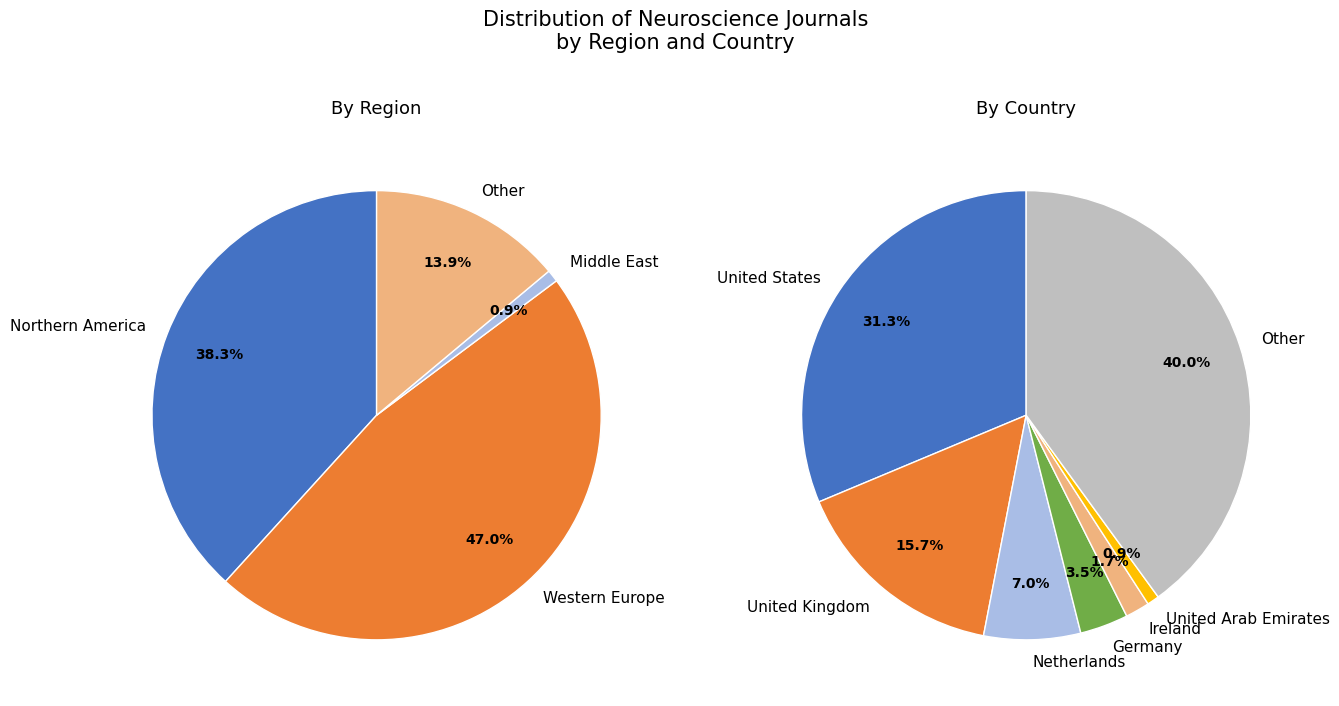

What is the majority slice?

Western Europe